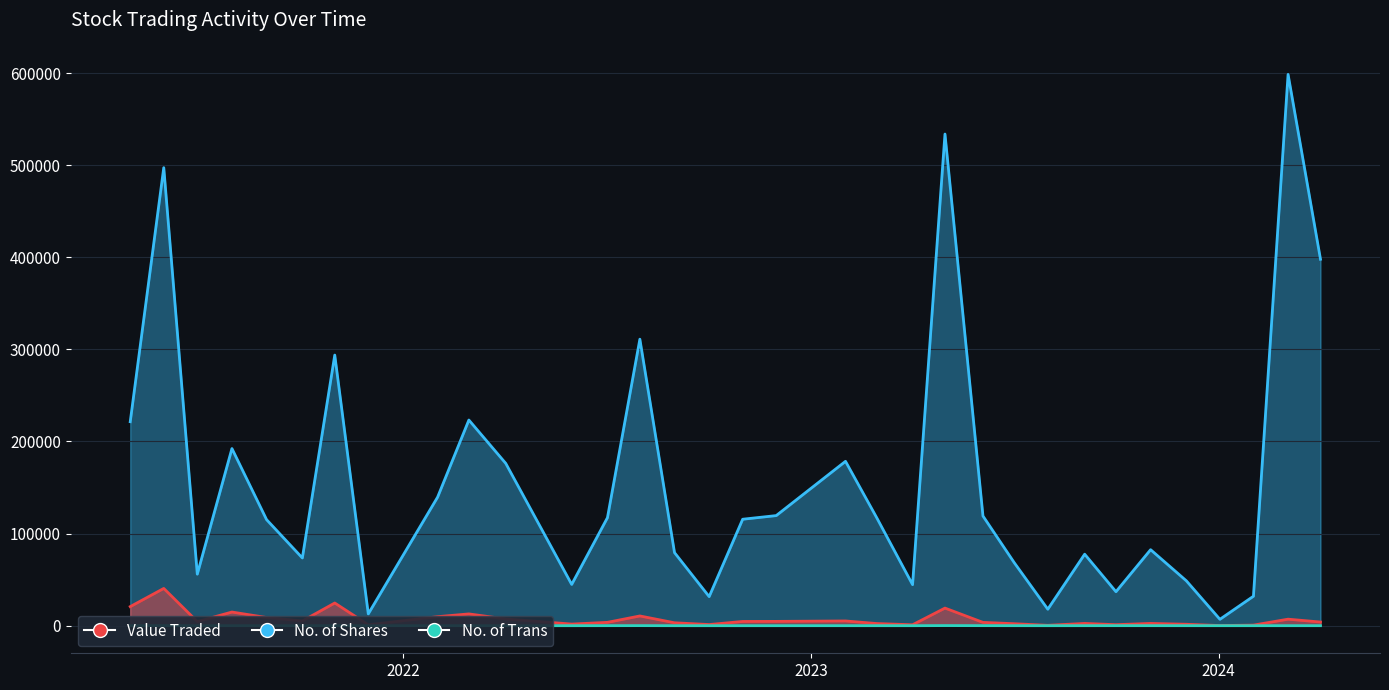

At 01/06/2022, list the series in order from smallest to largest.

No. of Trans, Value Traded, No. of Shares